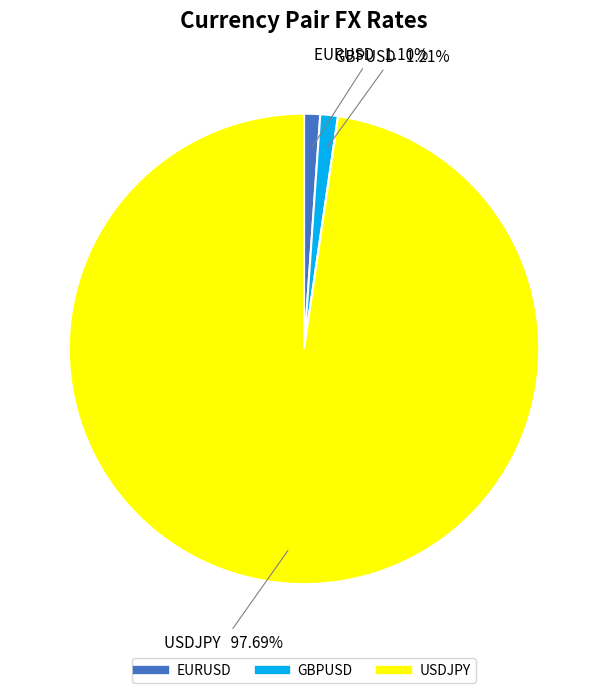

Which slice represents more than half of the pie?

USDJPY